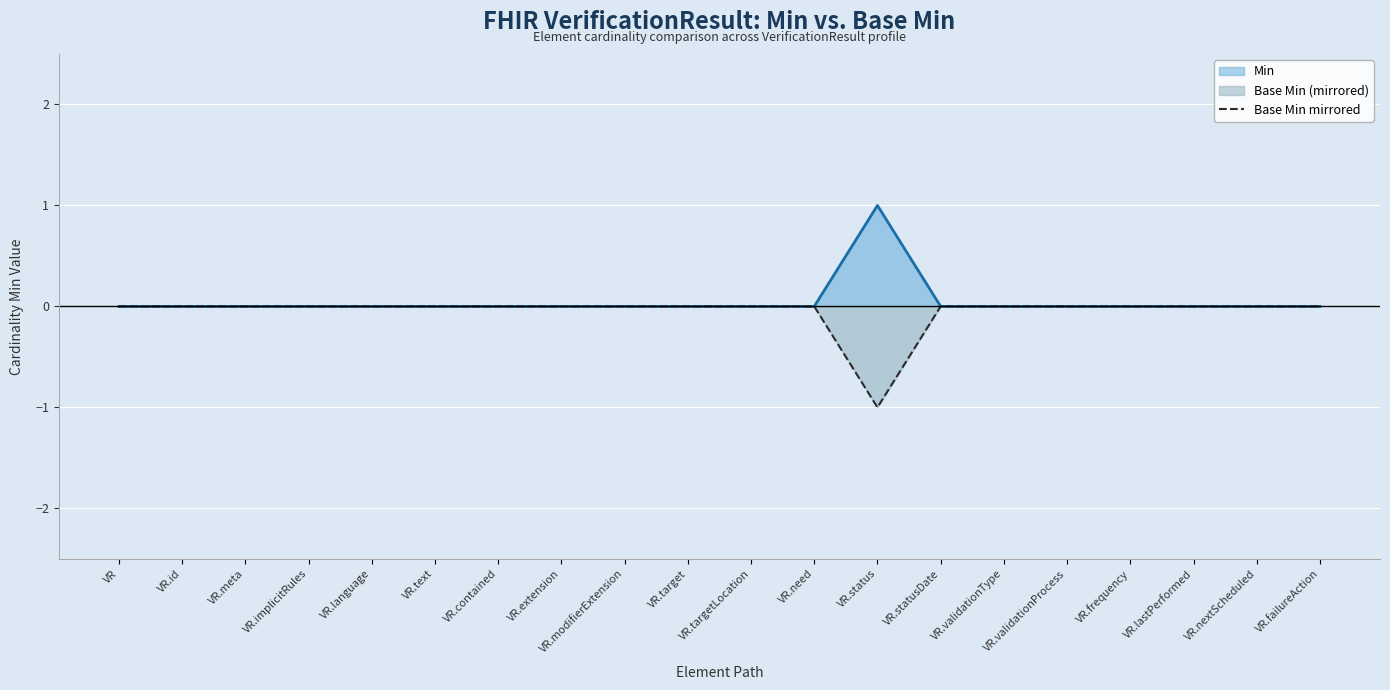

Between VR.language and VR.implicitRules, which is larger?

VR.language